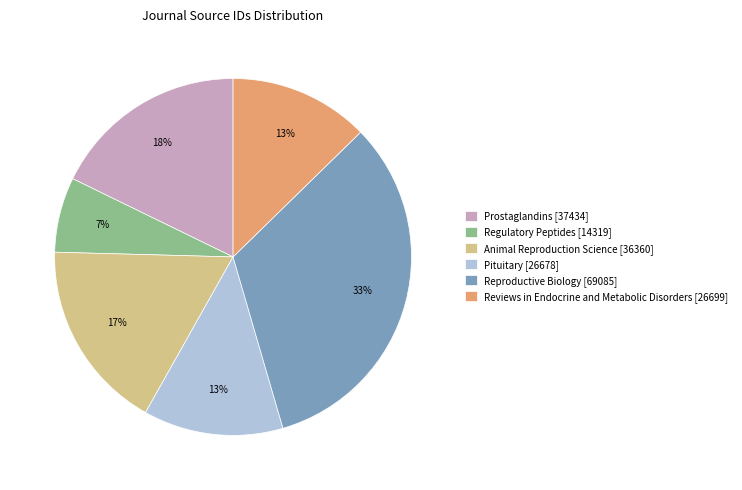

Which has a higher value, Prostaglandins [37434] or Animal Reproduction Science [36360]?

Prostaglandins [37434]